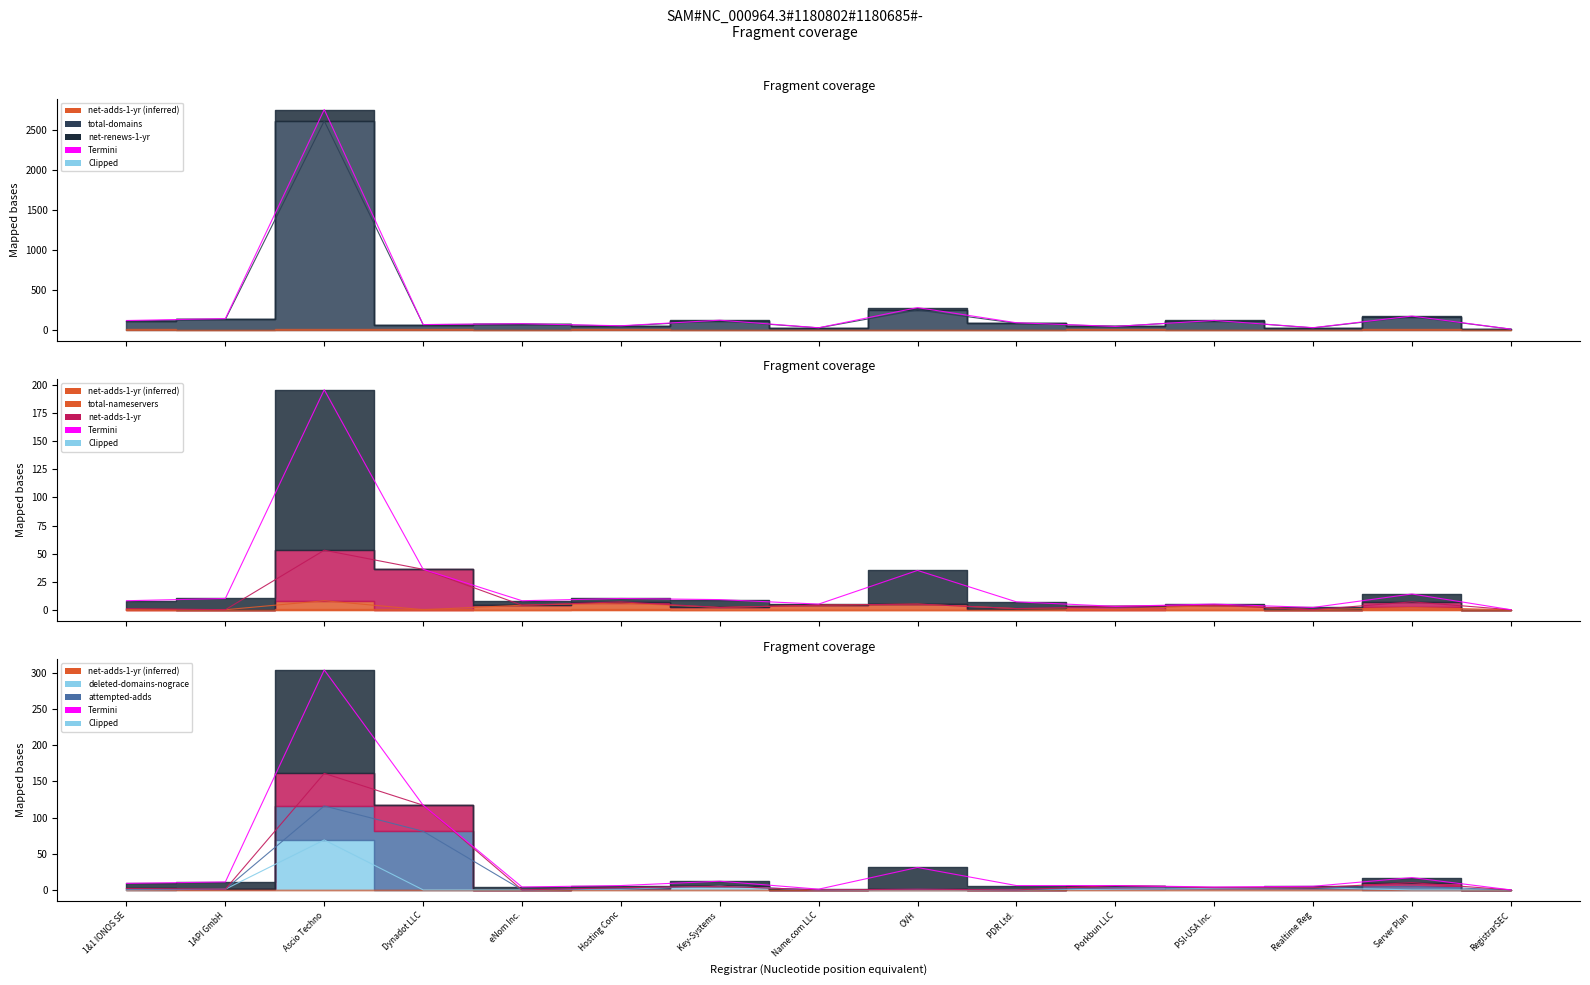

Rank the categories by net-adds-1-yr value from lowest to highest.

eNom Inc., Name.com LLC, PDR Ltd., RegistrarSEC, 1API GmbH, OVH, 1&1 IONOS SE, Hosting Conc, PSI-USA Inc., Realtime Reg, Key-Systems, Porkbun LLC, Server Plan, Dynadot LLC, Ascio Techno